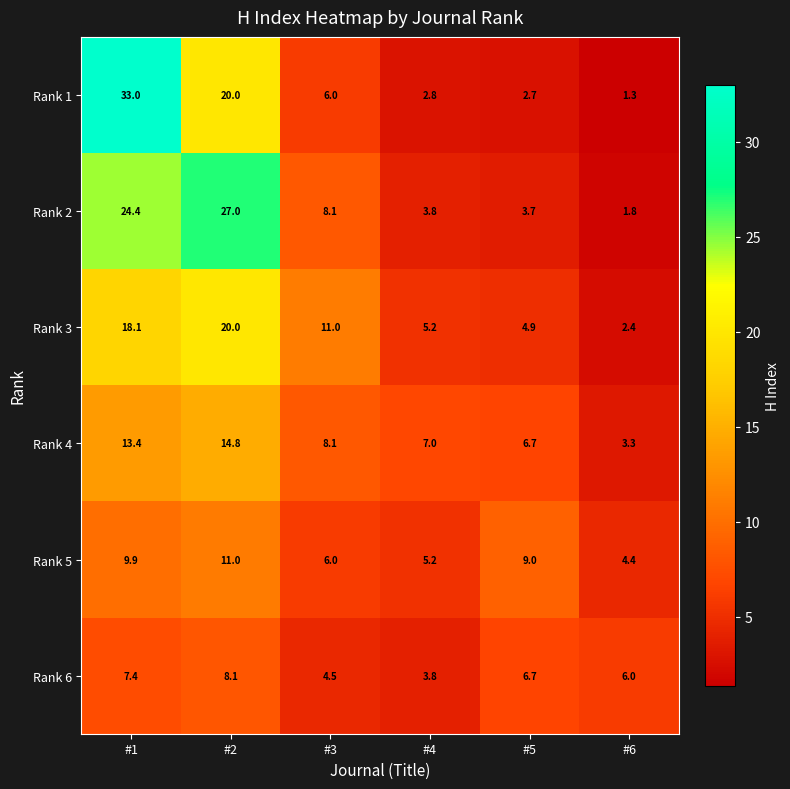

Where is Rank 1 nearest to the value 17?

#2